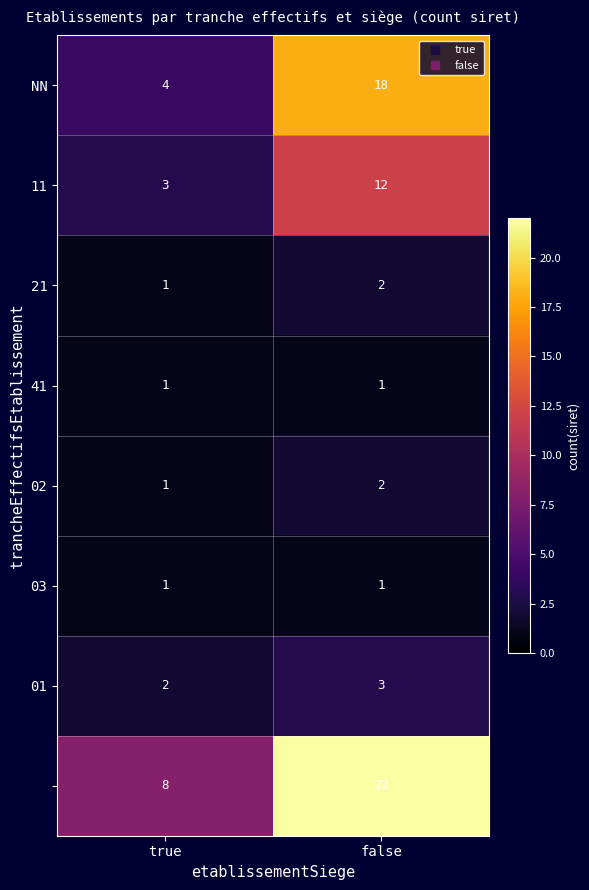

At which category is the sum across all series the highest?

false